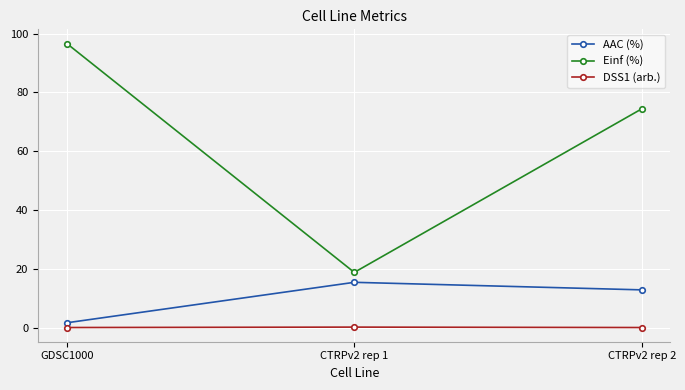

Which category has the highest value in the AAC (%) series?

CTRPv2 rep 1